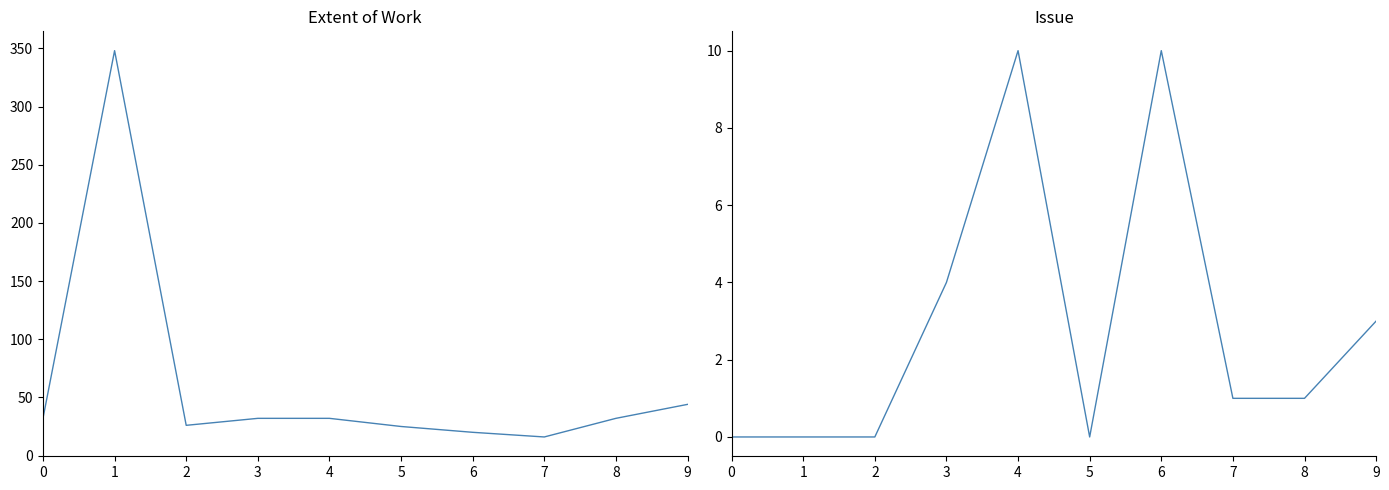

Where is the first local minimum for Extent of Work?

2